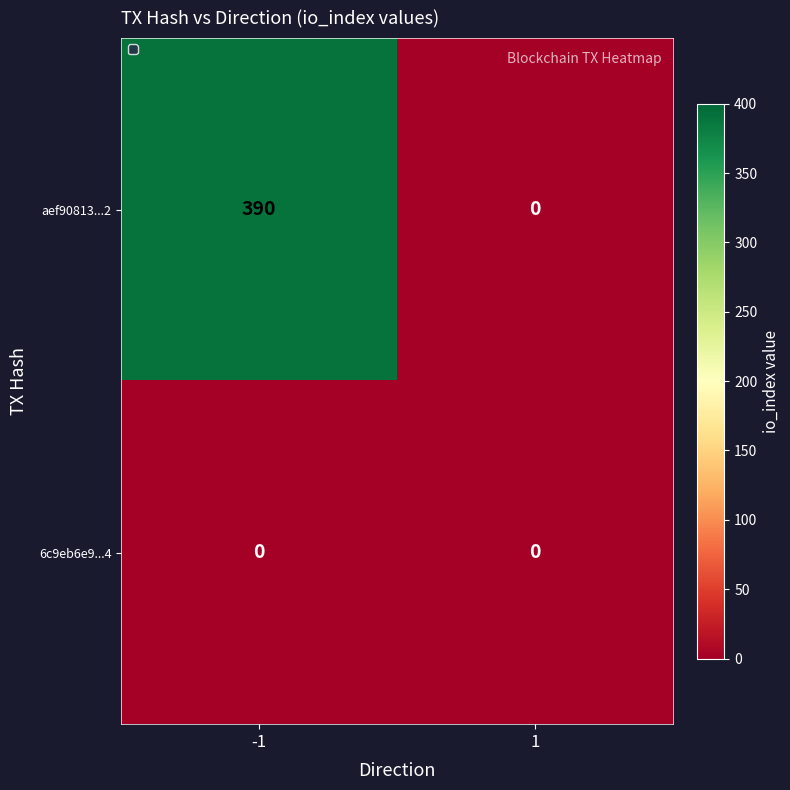

What is the maximum value shown in the chart?

390